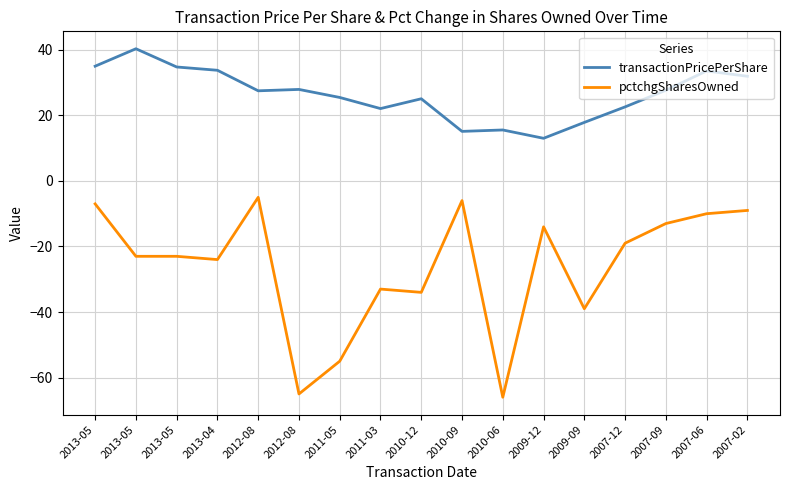

What are all the series names shown in the legend?

transactionPricePerShare, pctchgSharesOwned